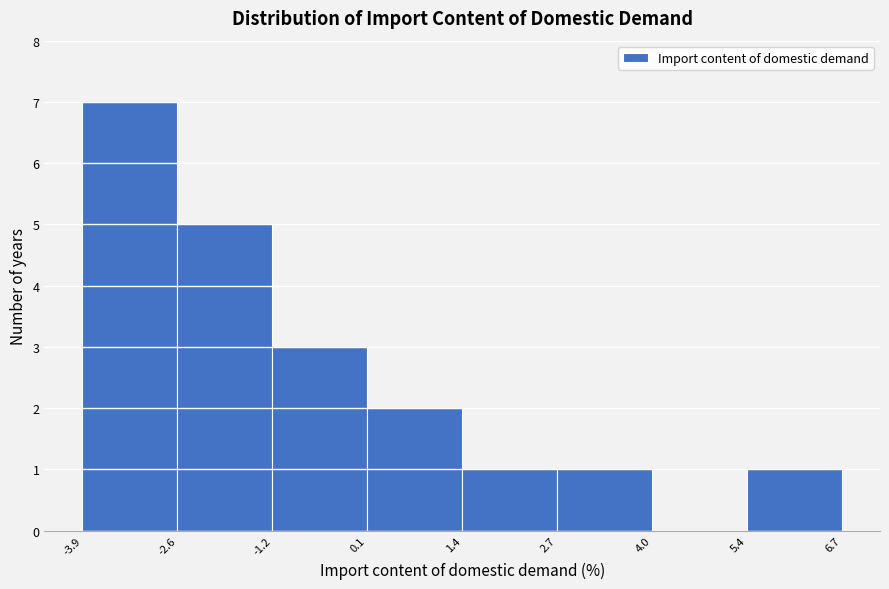

How tall is the bar that spans -1.2 to 0.1 on the x-axis? The values are not printed on the chart, so give them approximately, as read against the axis.

3